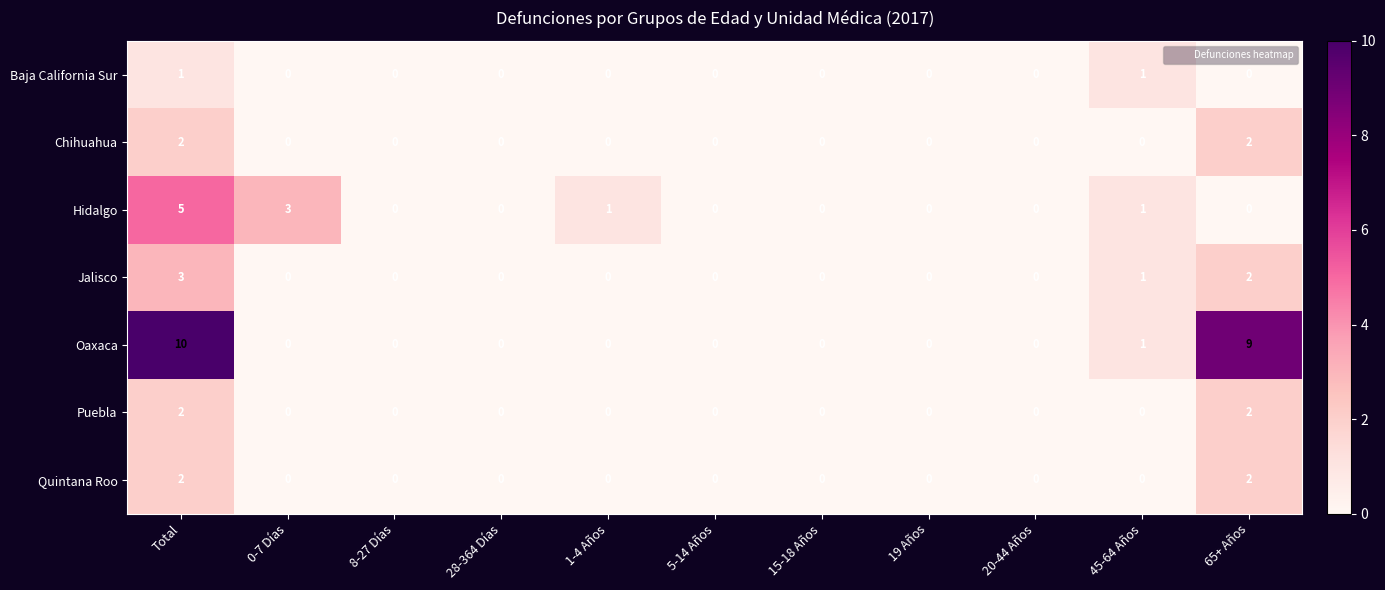

What is the sum of all Hidalgo values?

10